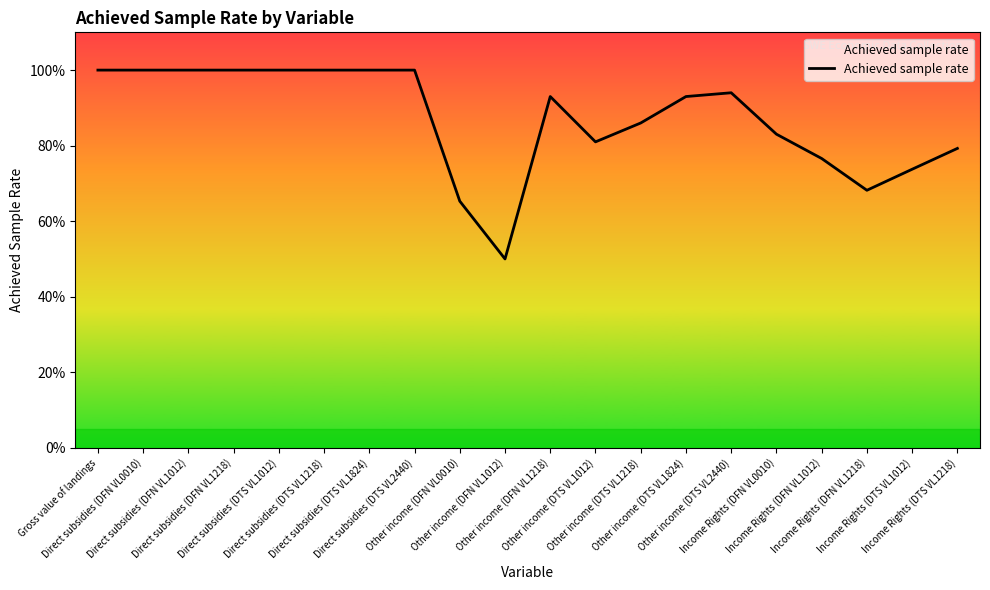

What is the difference between the second highest and second lowest values?

0.3